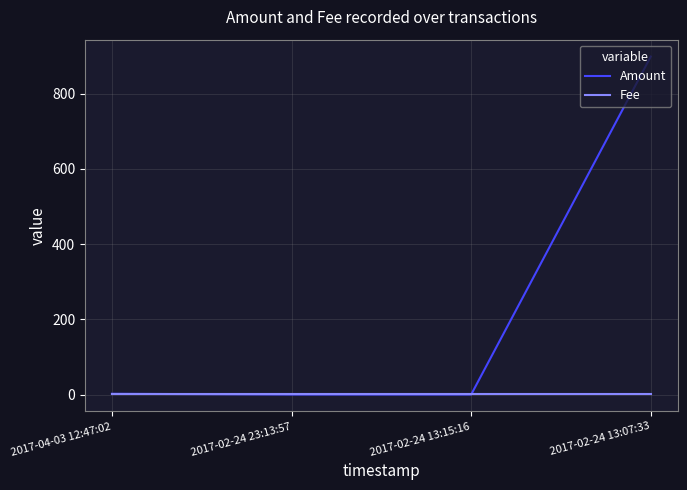

Is this an area chart (filled region under the line)?

No